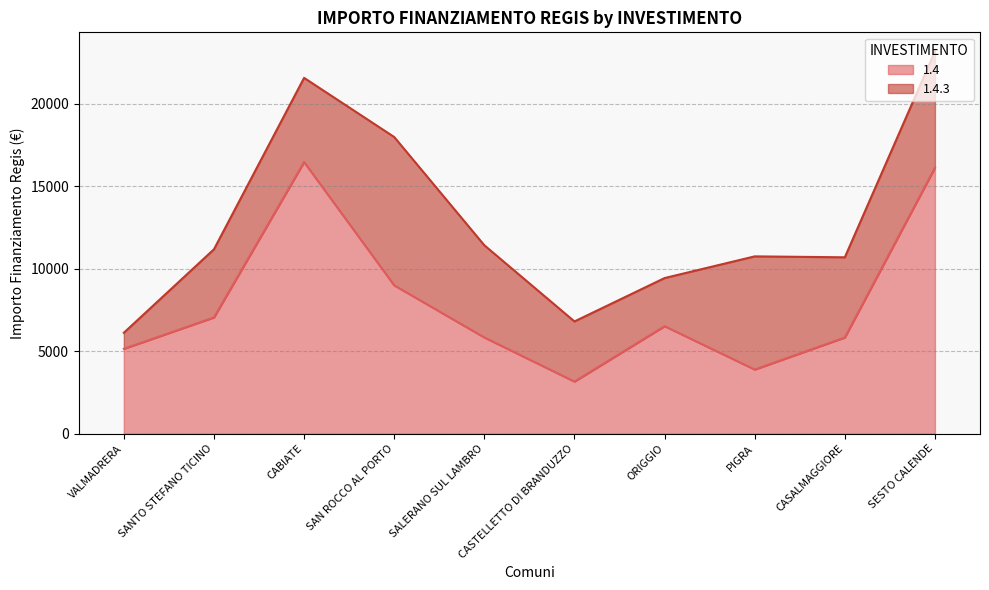

What is the value of the 4th point from the left?

8991